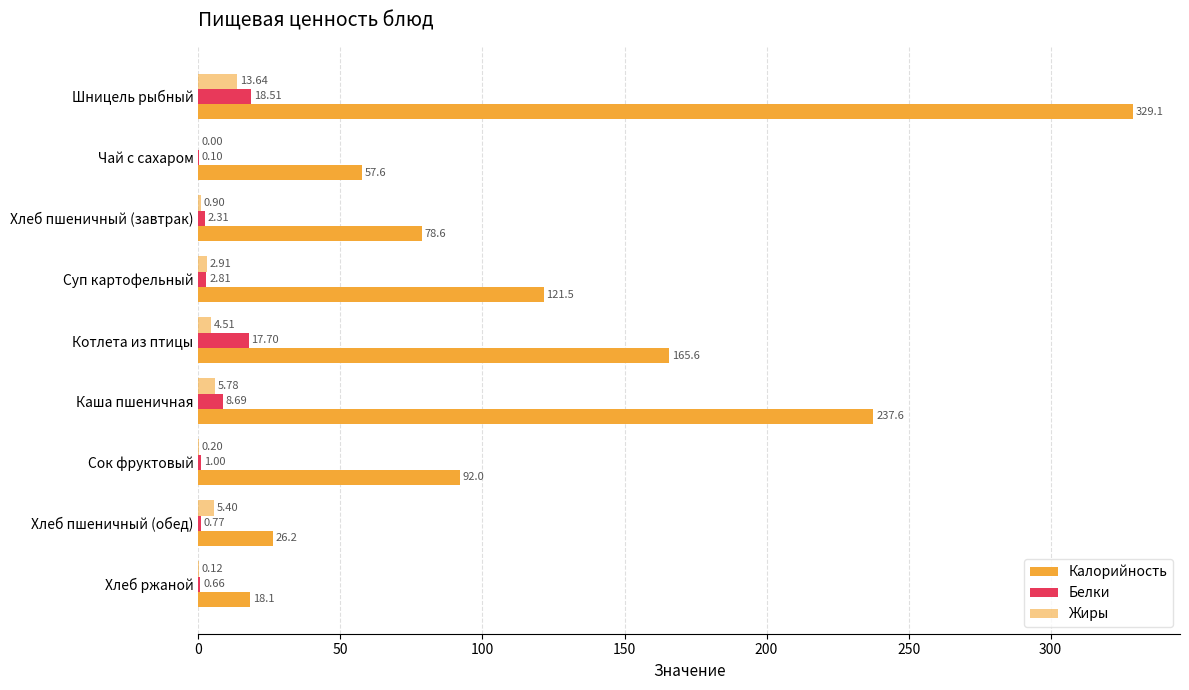

How many series are shown in this chart?

3